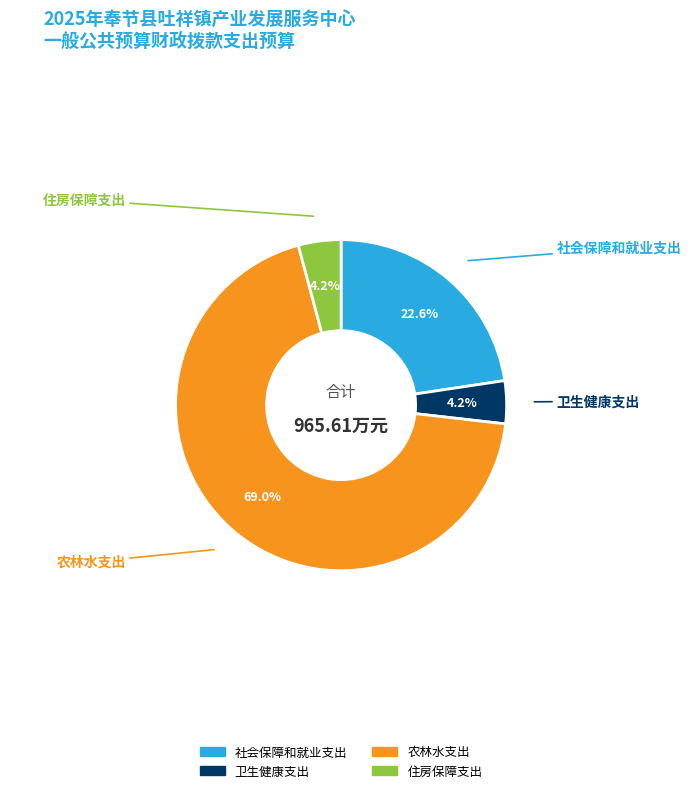

What is the largest slice in the pie chart?

农林水支出